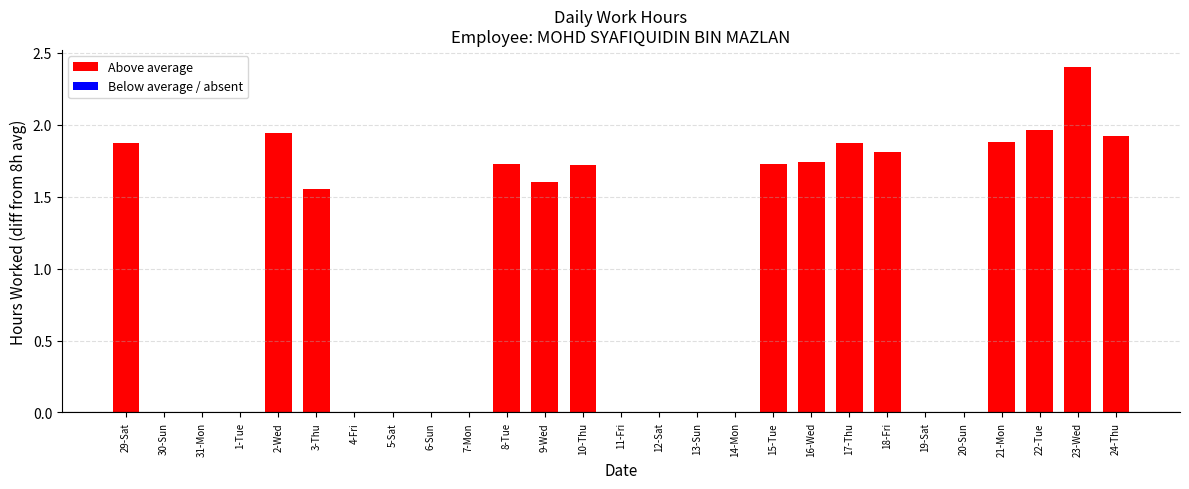

What is the average value?

1.0